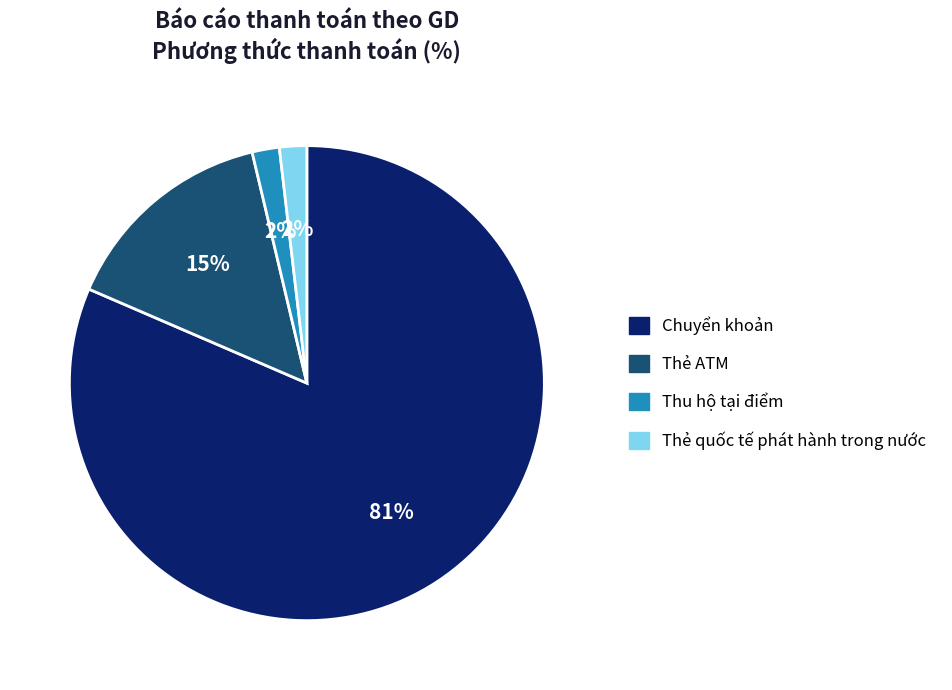

Is Thẻ quốc tế phát hành trong nước the majority of the pie?

No